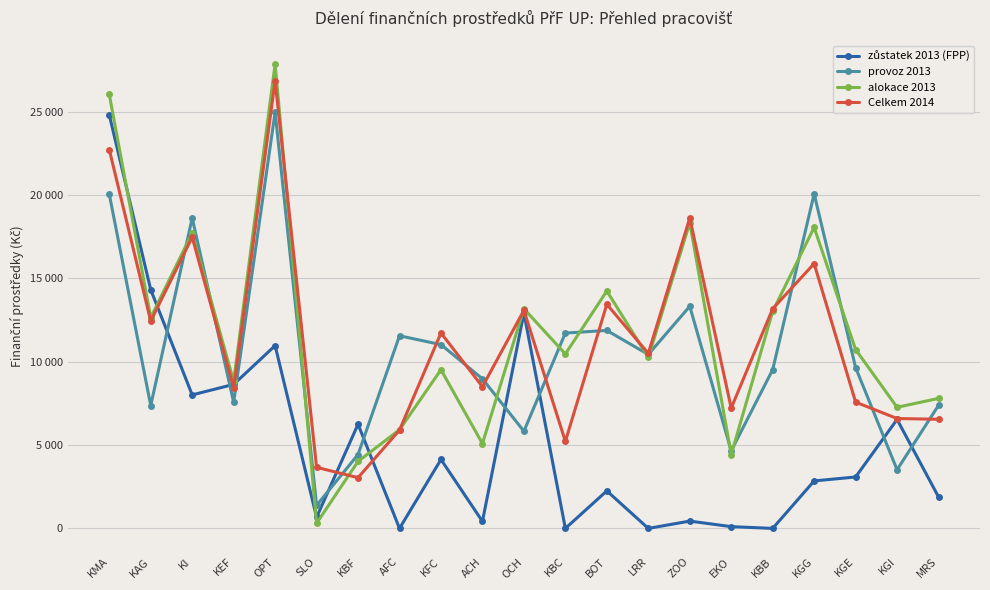

Does the chart display data point markers on the line(s)?

Yes